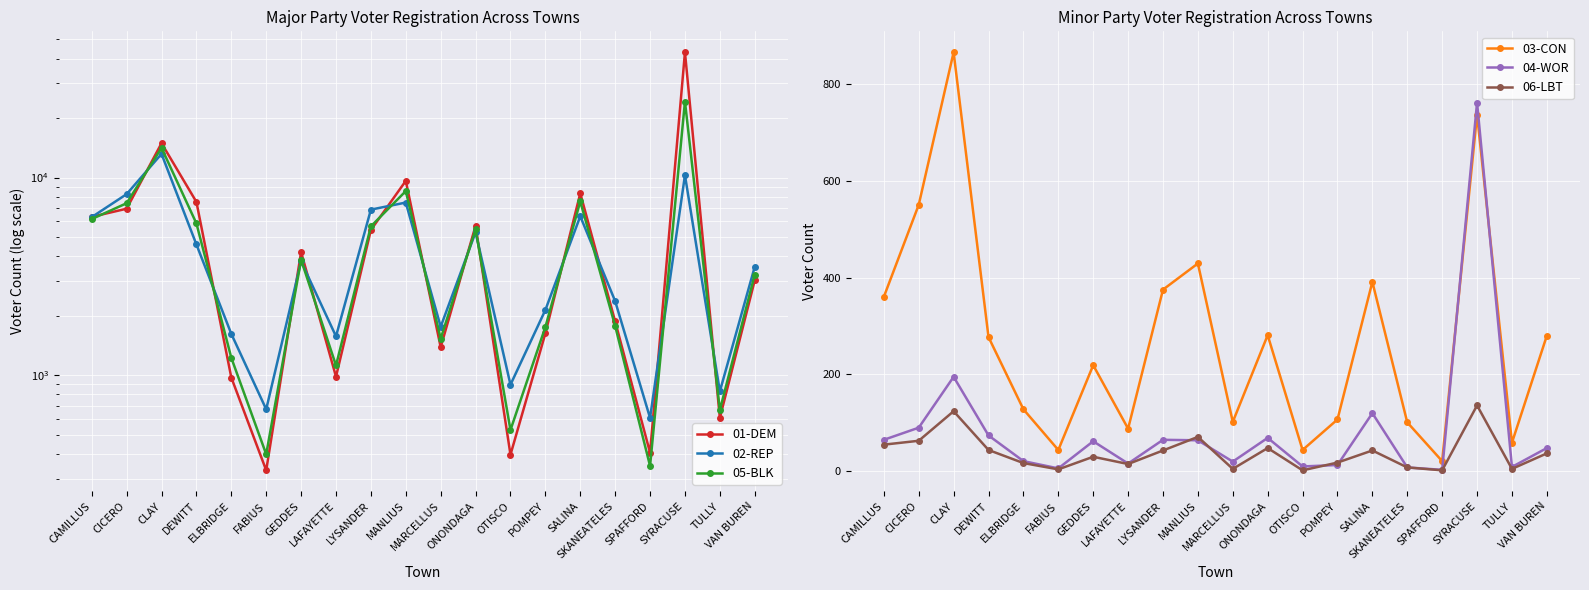

Reading right to left, list all the values displayed in this chart.

01-DEM: 3022	608	43076	405	1870	8324	1628	396	5704	1386	9624	5431	983	4197	330	973	7528	14922	6957	6327
02-REP: 3538	828	10276	608	2369	6373	2138	895	5287	1759	7475	6883	1573	3767	672	1618	4586	13179	8243	6308
05-BLK: 3226	666	24250	347	1775	7574	1753	528	5469	1531	8544	5663	1120	3837	398	1224	5860	14134	7416	6167
03-CON: 280	59	736	21	101	391	107	44	281	102	429	375	88	219	44	128	277	865	550	360
04-WOR: 48	9	761	3	8	120	13	10	69	20	64	65	16	62	6	21	74	195	90	65
06-LBT: 37	5	136	2	8	43	18	2	48	5	71	43	15	30	4	17	44	124	63	55